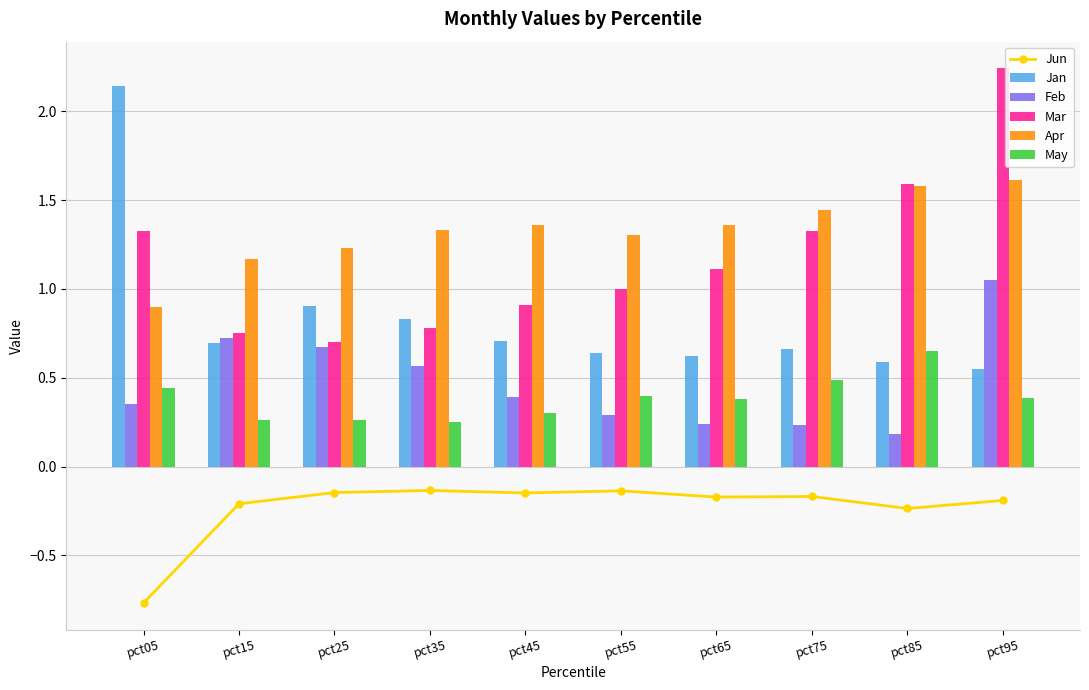

How many distinct data groups are displayed?

6